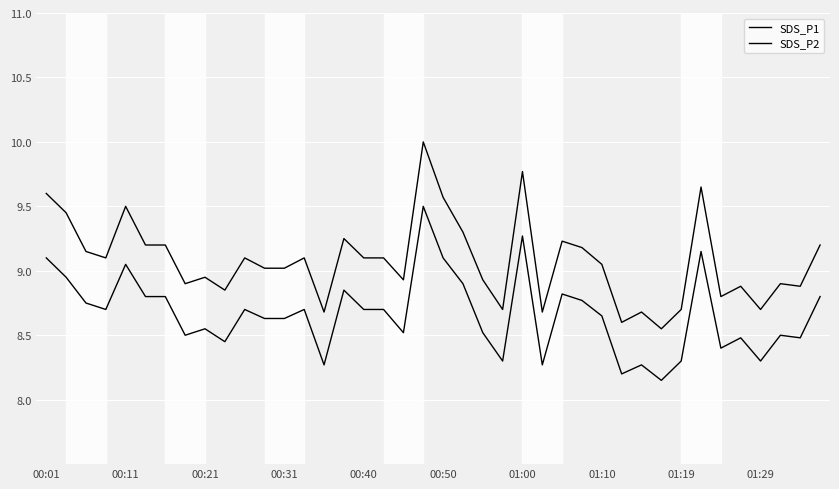

Reading right to left, what are all the values shown in this chart?

SDS_P1: 9.2	8.9	8.9	8.7	8.9	8.8	9.7	8.7	8.6	8.7	8.6	9.1	9.2	9.2	8.7	9.8	8.7	8.9	9.3	9.6	10.0	8.9	9.1	9.1	9.2	8.7	9.1	9.0	9.0	9.1	8.8	8.9	8.9	9.2	9.2	9.5	9.1	9.2	9.4	9.6
SDS_P2: 8.8	8.5	8.5	8.3	8.5	8.4	9.2	8.3	8.2	8.3	8.2	8.7	8.8	8.8	8.3	9.3	8.3	8.5	8.9	9.1	9.5	8.5	8.7	8.7	8.8	8.3	8.7	8.6	8.6	8.7	8.4	8.6	8.5	8.8	8.8	9.1	8.7	8.8	8.9	9.1